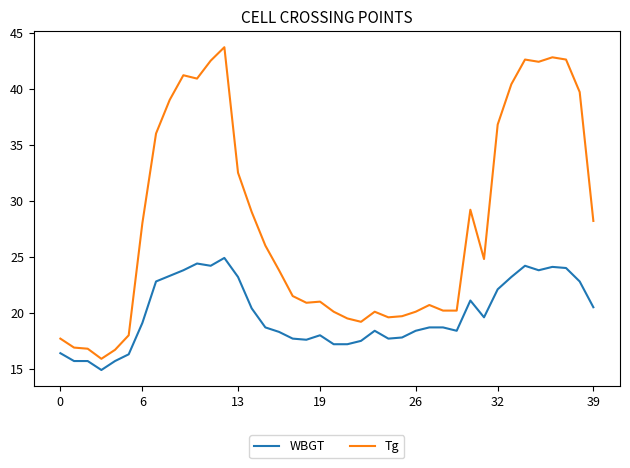

Which series has the largest range (max minus min)?

Tg